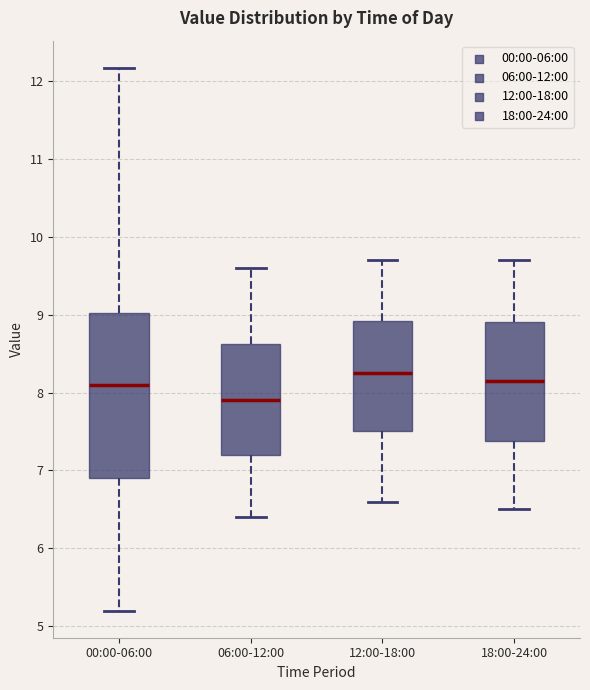

Reading left to right, read every box against the y-axis: the position of its median line, the range the box covers, and the ends of its whiskers. The values are not printed on the chart, so give them approximately, as read against the axis.

00:00-06:00: median 8.1, box 6.9 to 9.0, whiskers 5.2 to 12.2
06:00-12:00: median 7.9, box 7.2 to 8.6, whiskers 6.4 to 9.6
12:00-18:00: median 8.3, box 7.5 to 8.9, whiskers 6.6 to 9.7
18:00-24:00: median 8.2, box 7.4 to 8.9, whiskers 6.5 to 9.7